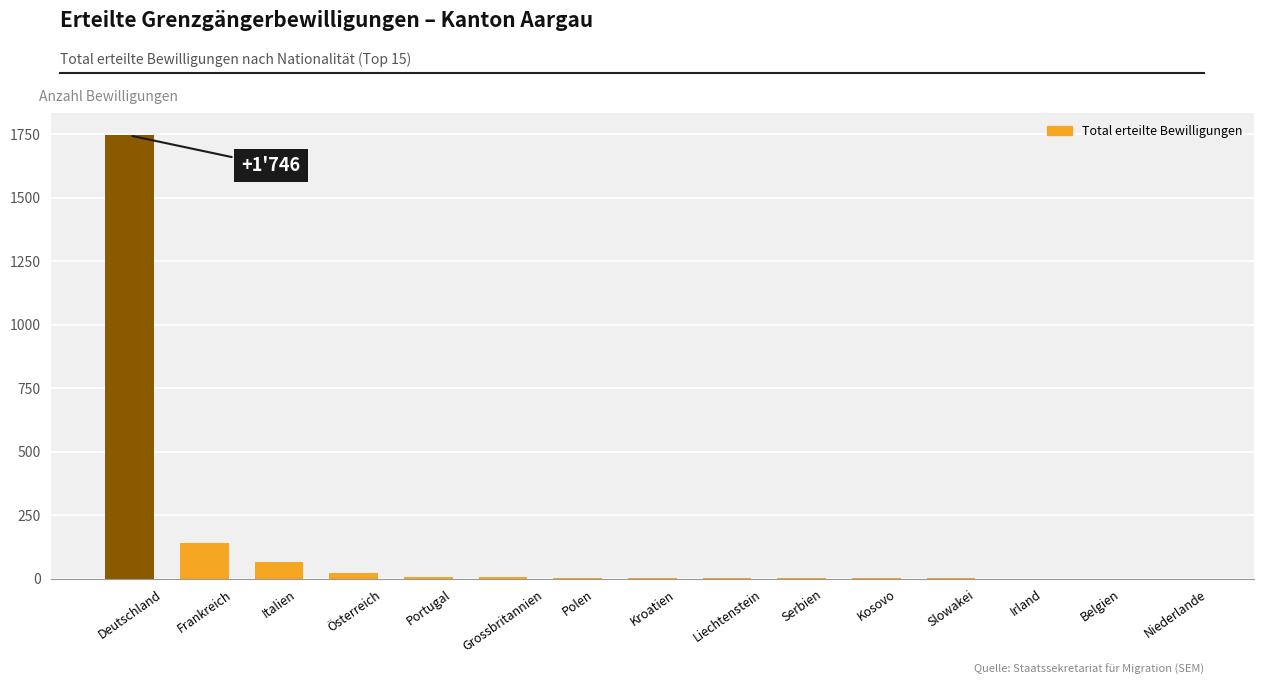

Does the chart contain stacked bars?

No